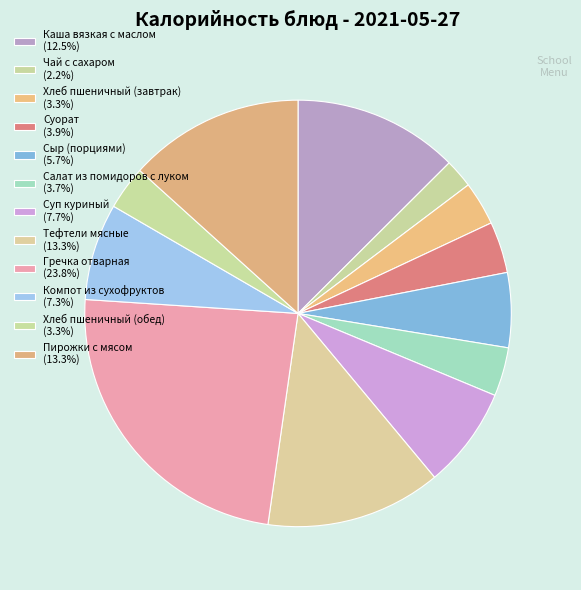

How many slices are in this pie chart?

12